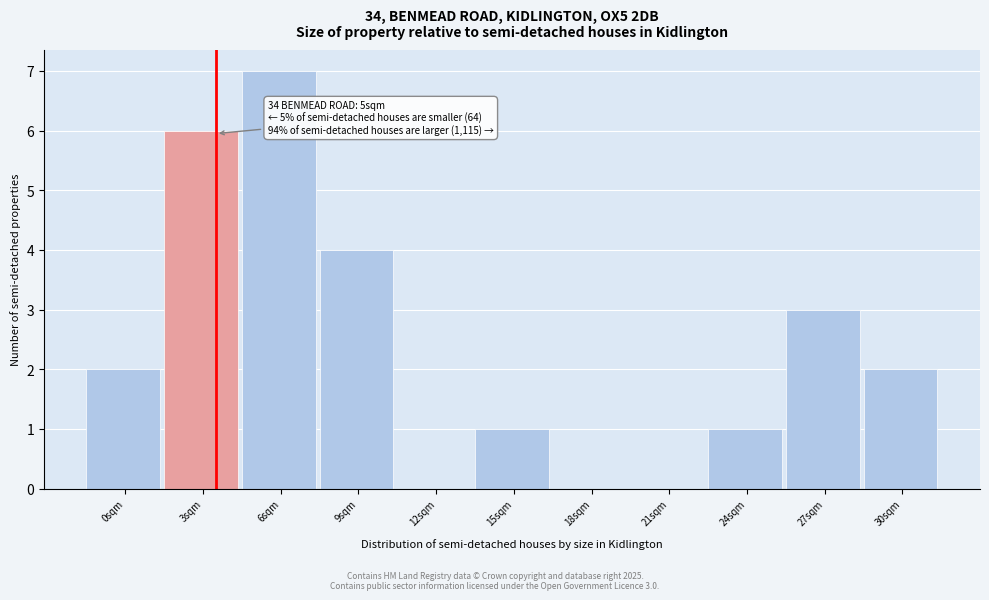

Reading right to left, extract all data points from this chart.

30sqm=2	27sqm=3	24sqm=1	21sqm=0	18sqm=0	15sqm=1	12sqm=0	9sqm=4	6sqm=7	3sqm=6	0sqm=2